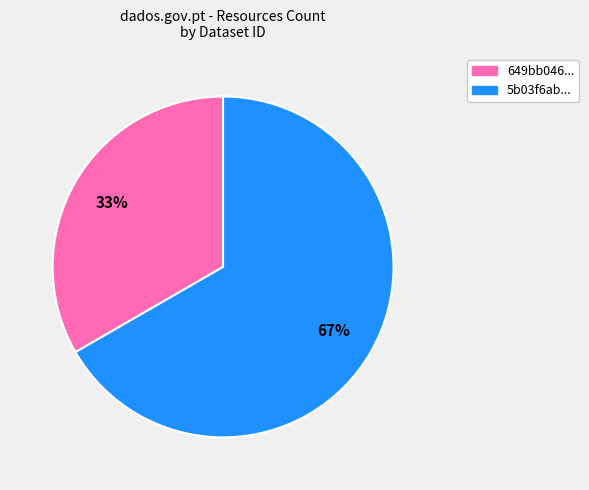

Is there a majority slice in this chart?

Yes